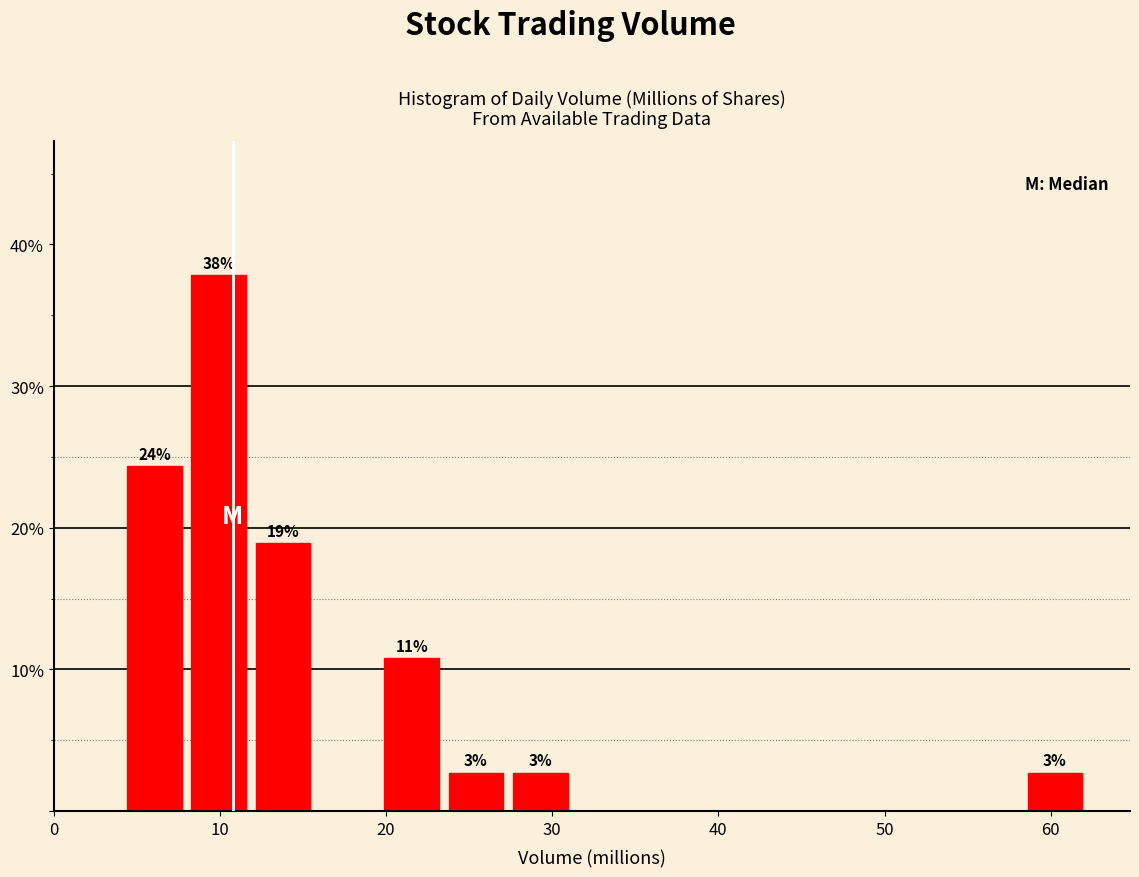

Read against the x-axis, roughly where is the centre of the tallest bar?

10